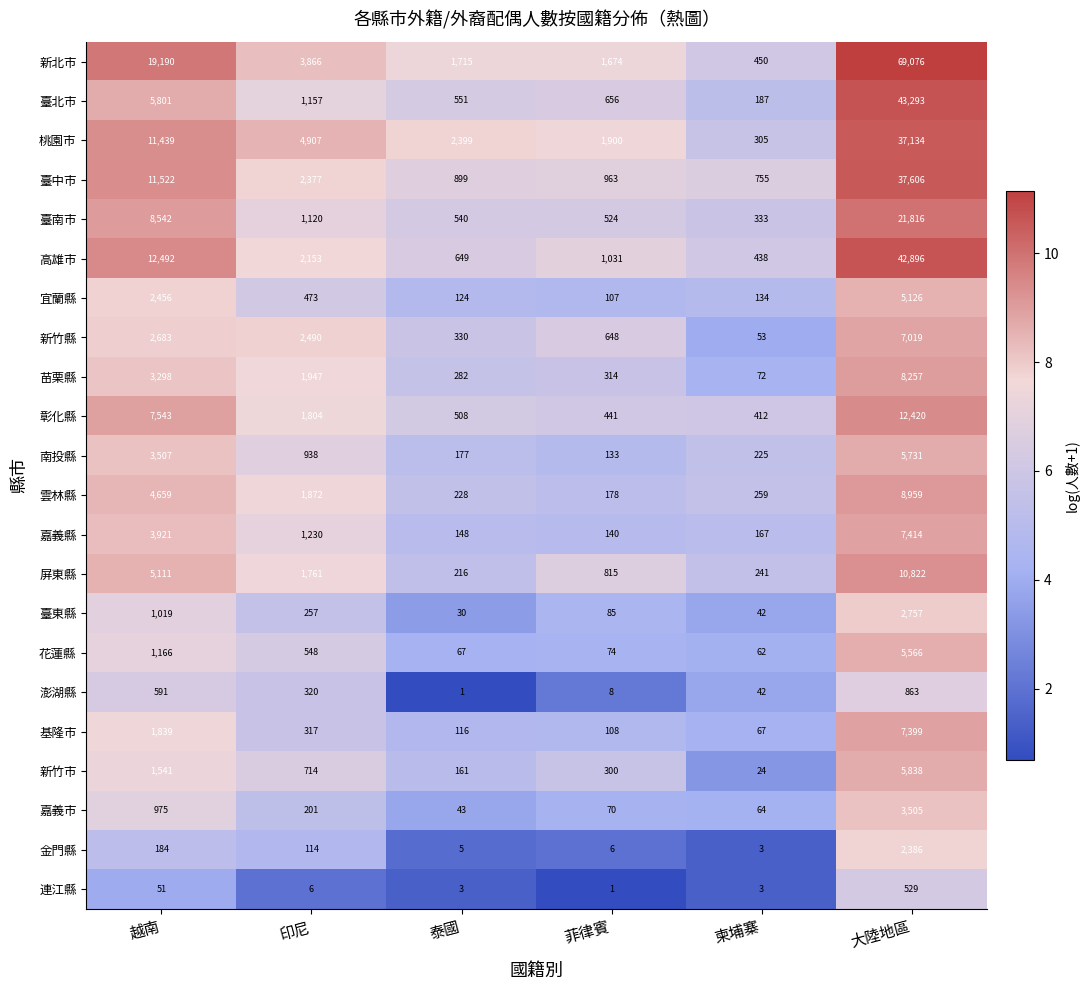

Which category has the highest value across all series?

大陸地區